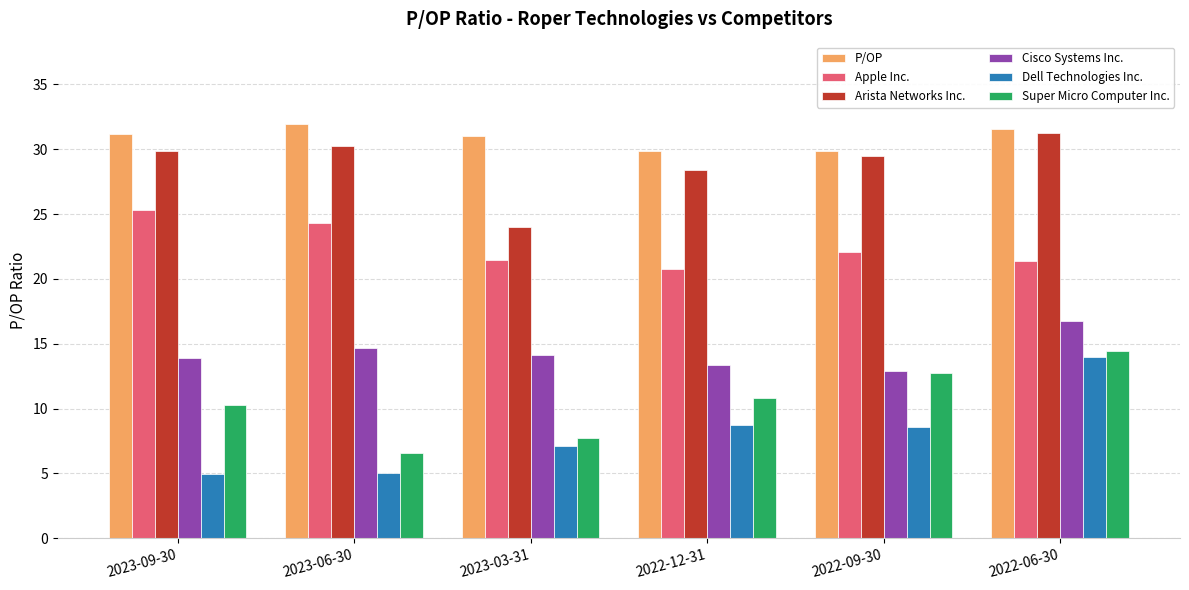

What is the difference between the maximum and minimum values in the P/OP series?

2.1